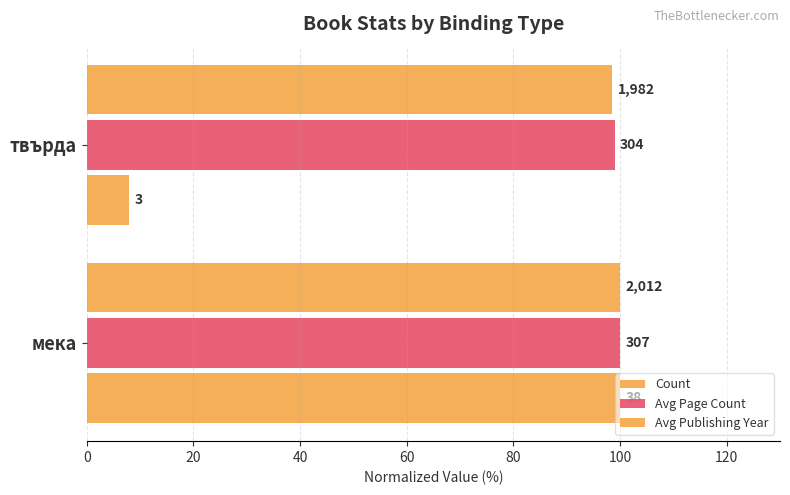

Rank the series by their maximum value, from highest to lowest.

Count, Avg Page Count, Avg Publishing Year